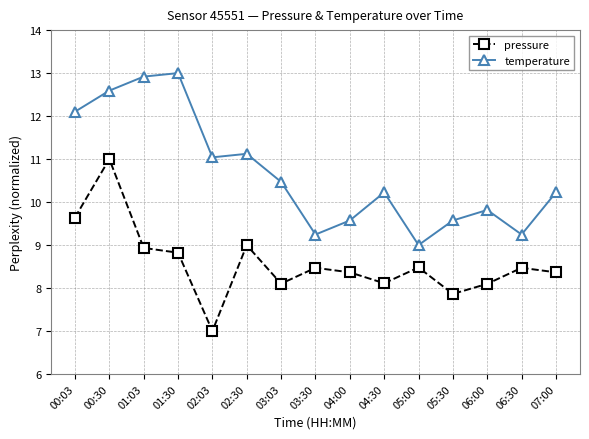

What is the maximum value for pressure?

11.0